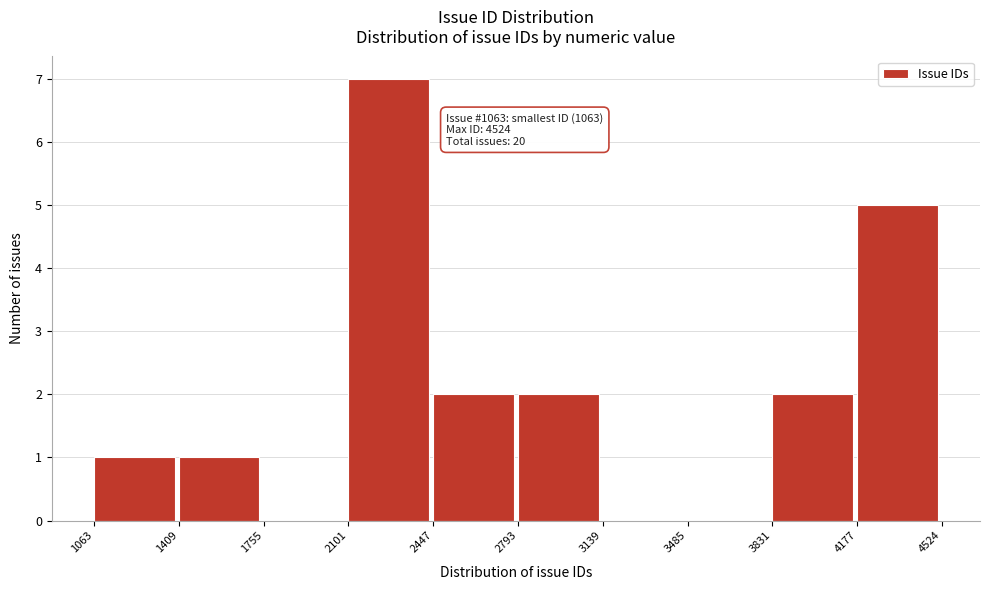

Which range on the x-axis has the tallest bar?

2101 to 2447